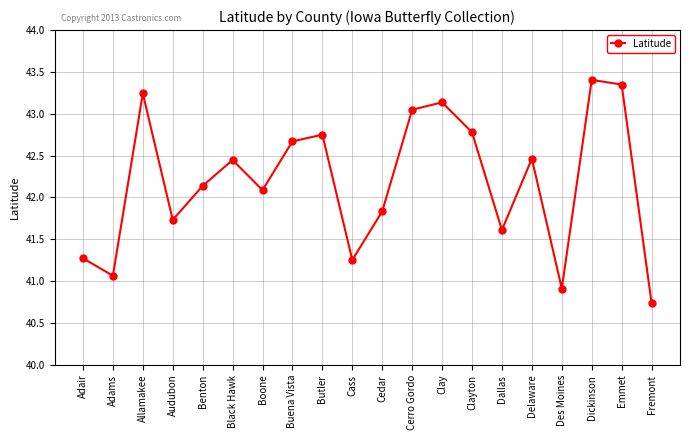

What is the change in value from Boone to Dickinson?

+1.3